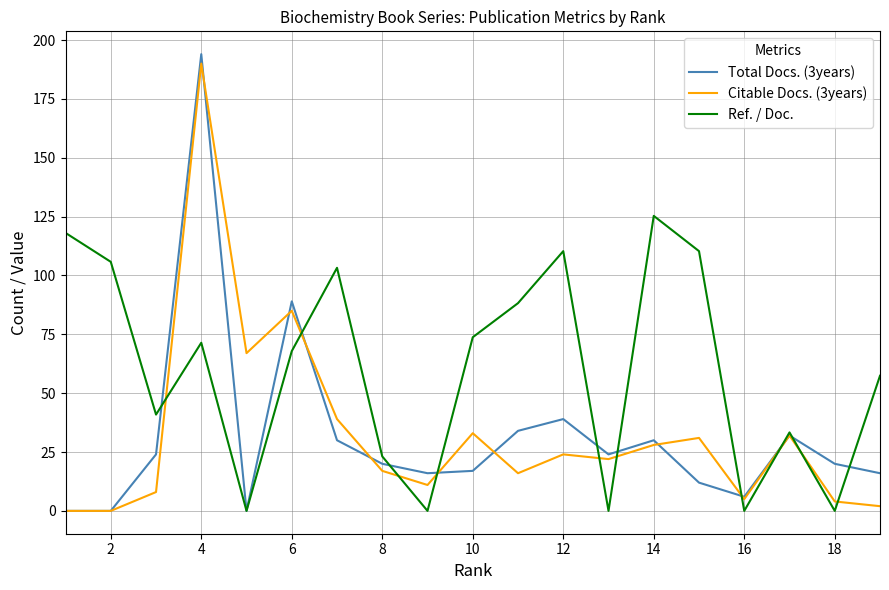

How many lines are shown in the chart?

3